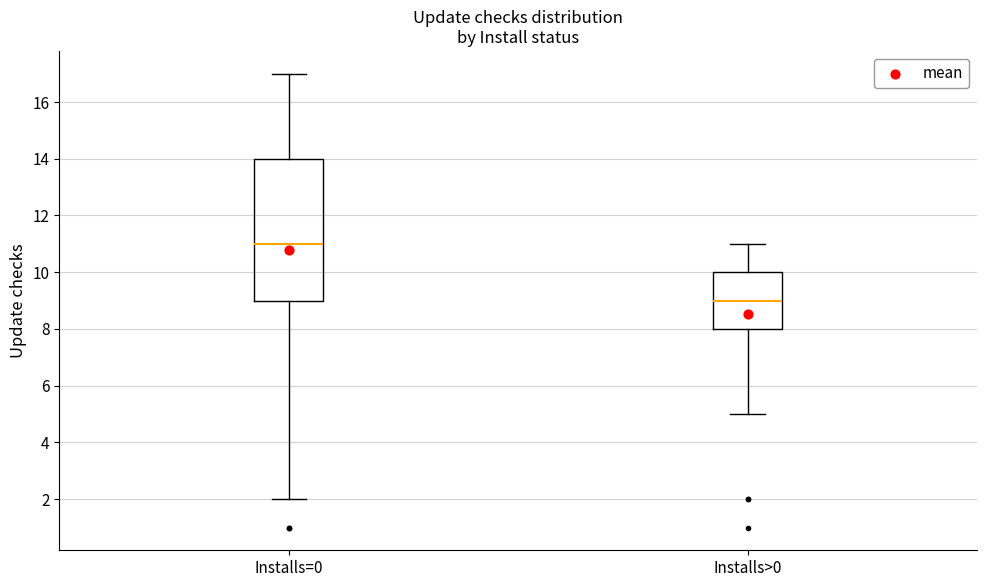

Reading left to right, transcribe this box plot: for each box, give where its median line is, the range the box spans, and where its two whiskers end, as read against the y-axis. The values are not printed on the chart, so give them approximately, as read against the axis.

Installs=0: median 11, box 9 to 14, whiskers 2 to 17
Installs>0: median 9, box 8 to 10, whiskers 5 to 11